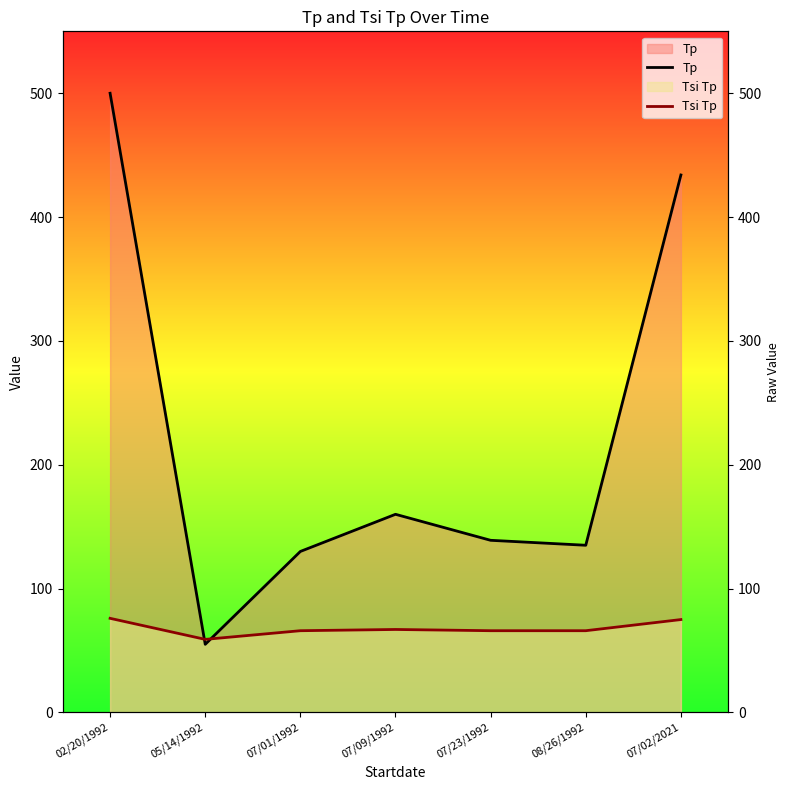

Reading right to left, extract all data points from this chart.

Tp: 07/02/2021=434	08/26/1992=135	07/23/1992=139	07/09/1992=160	07/01/1992=130	05/14/1992=55	02/20/1992=500
Tsi Tp: 07/02/2021=75	08/26/1992=66	07/23/1992=66	07/09/1992=67	07/01/1992=66	05/14/1992=59	02/20/1992=76